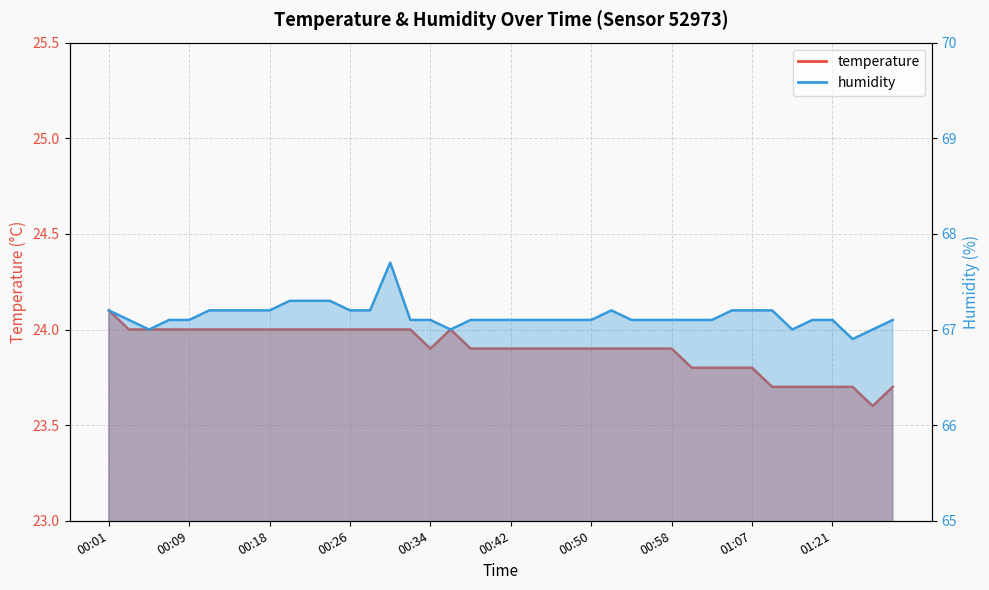

How many data points does each series have?

40